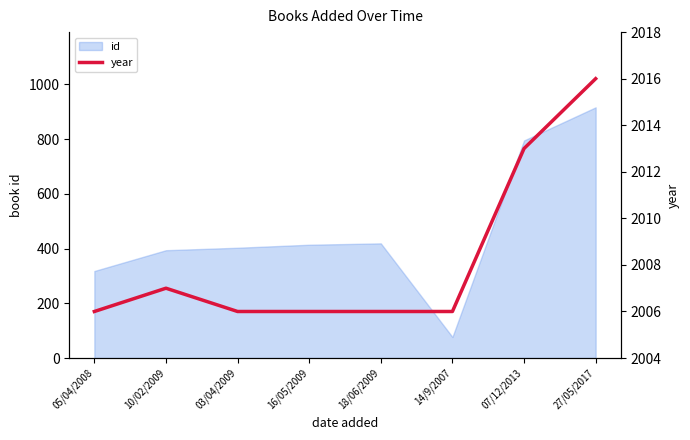

How many data points does each series have?

8